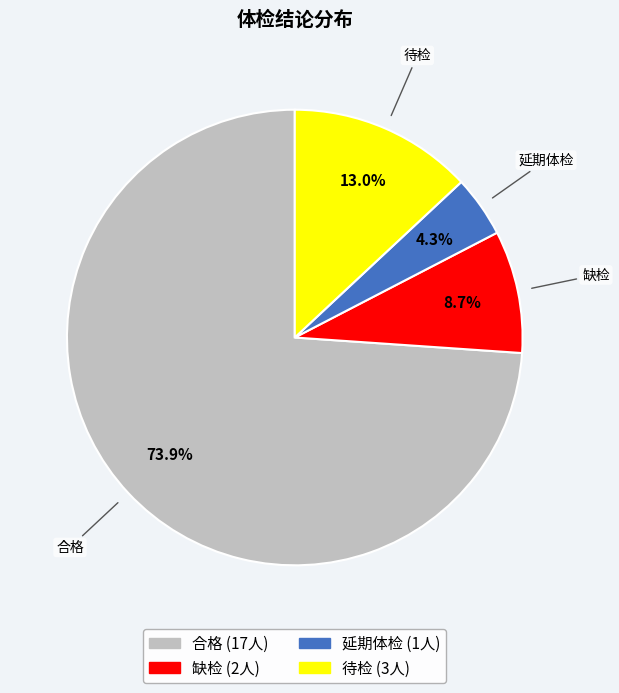

True or false: 合格 accounts for 74% of the total.

True